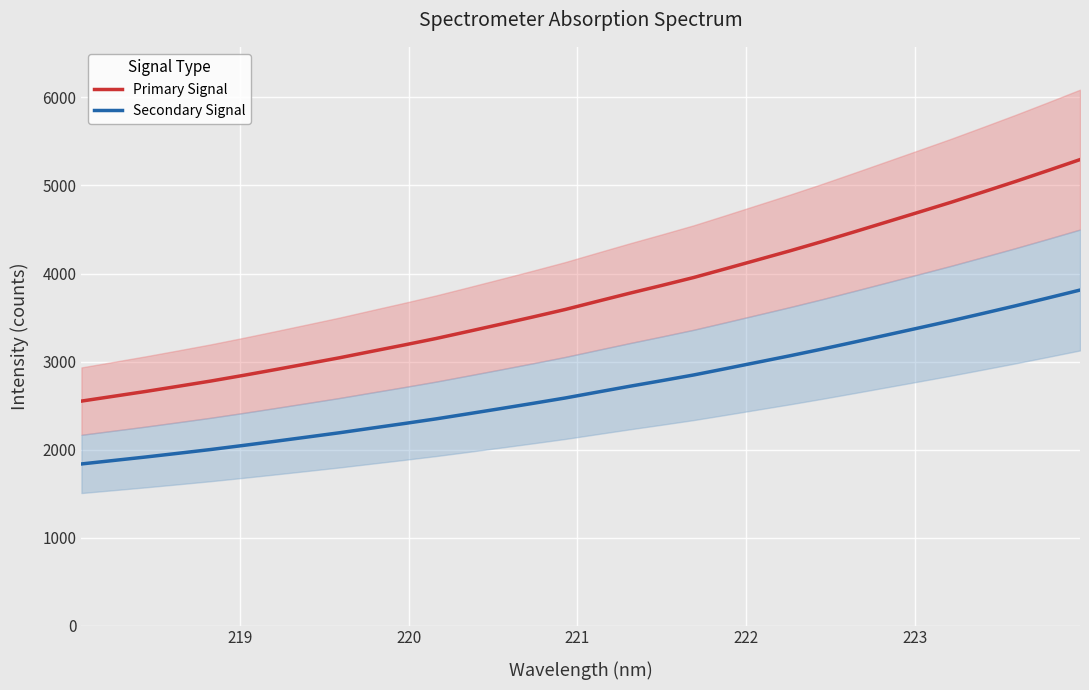

What is the lowest value of the Primary Signal series?

2550.3